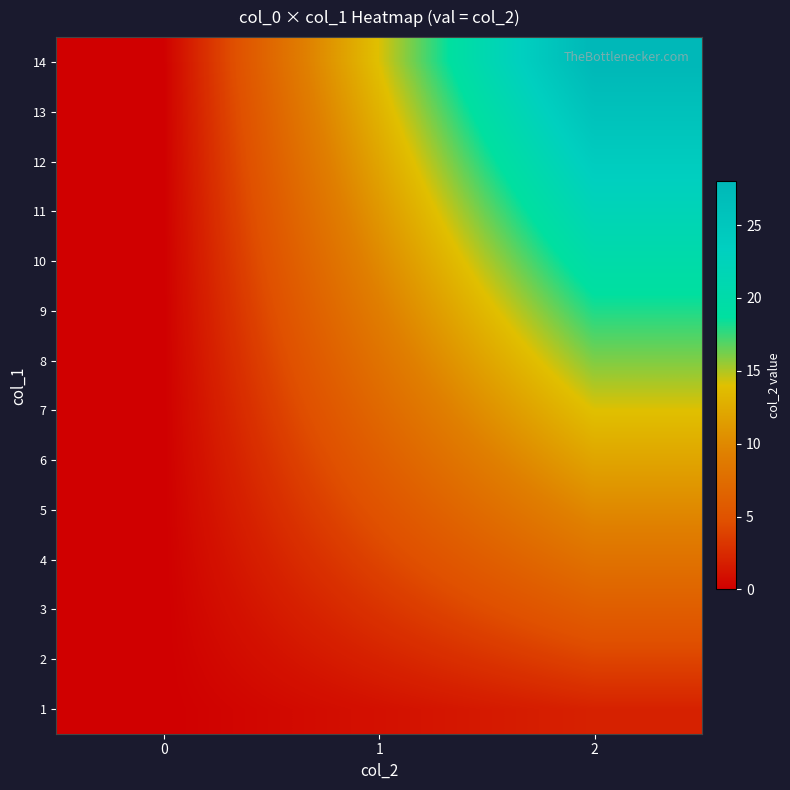

Between 1 and 0, which is larger?

1